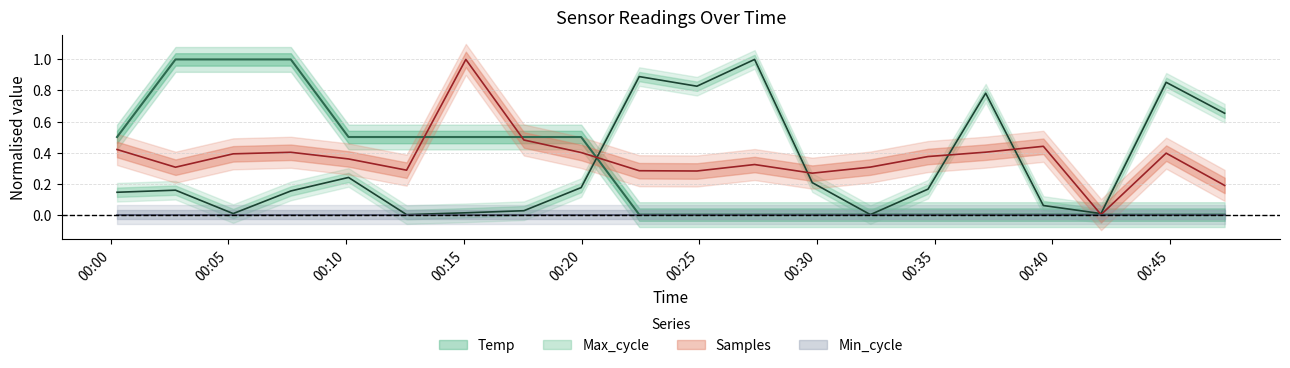

Which category has the lowest value across all series?

2022/10/13 00:22:27